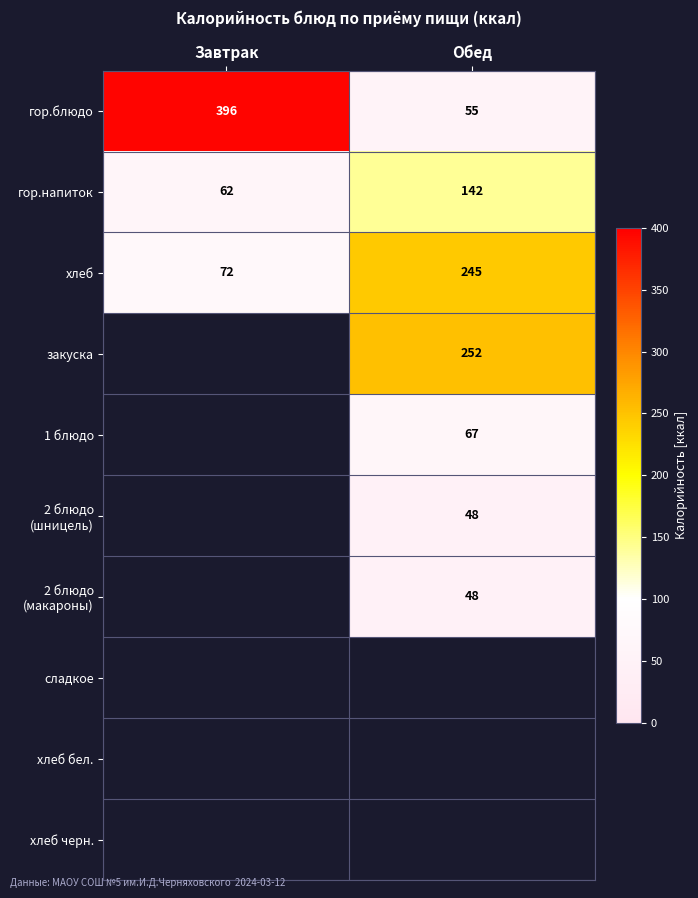

The value of закуска at Обед is 336. True or false?

False